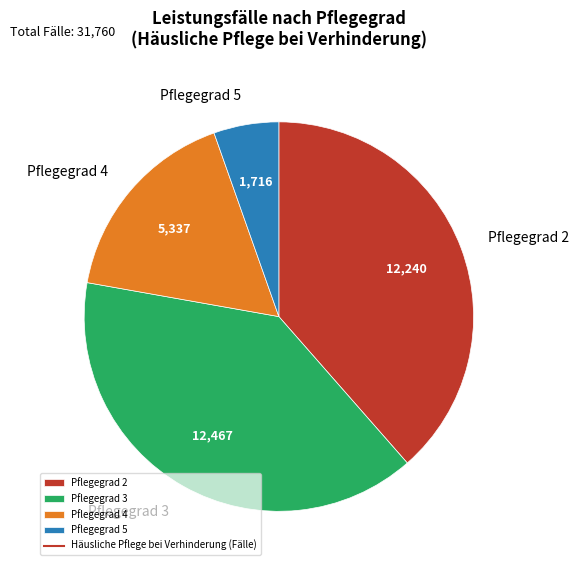

Rank the categories by value from highest to lowest.

Pflegegrad 3, Pflegegrad 2, Pflegegrad 4, Pflegegrad 5